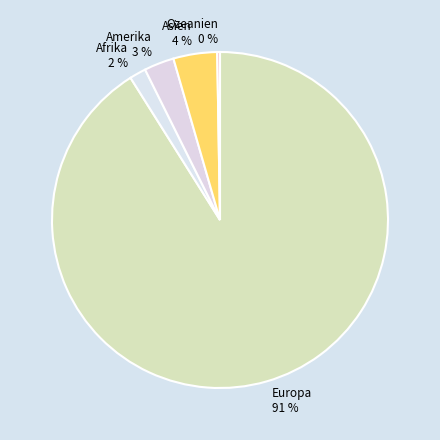

To the nearest percent, what percentage of the pie is Asien?

4%